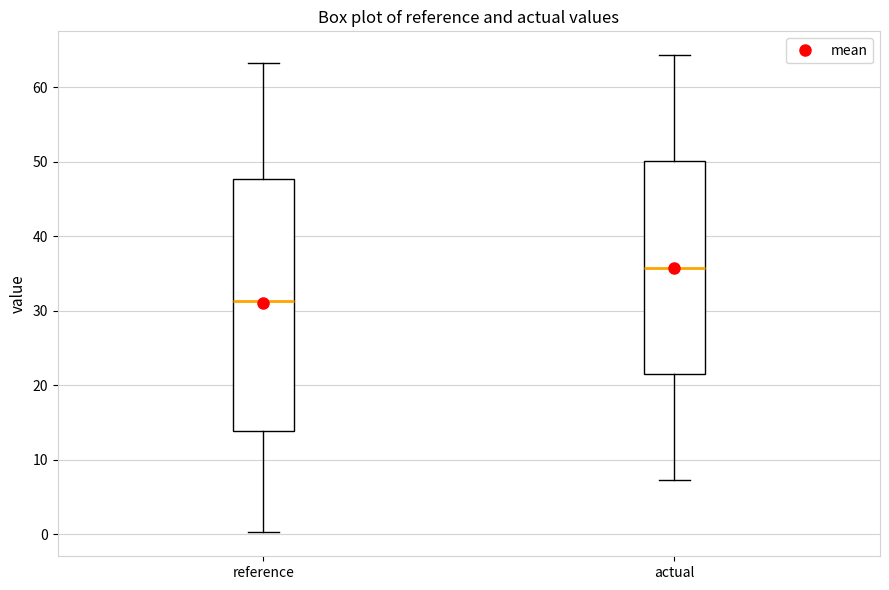

Where is the lower edge of the box for actual on the y-axis? The values are not printed on the chart, so give them approximately, as read against the axis.

22